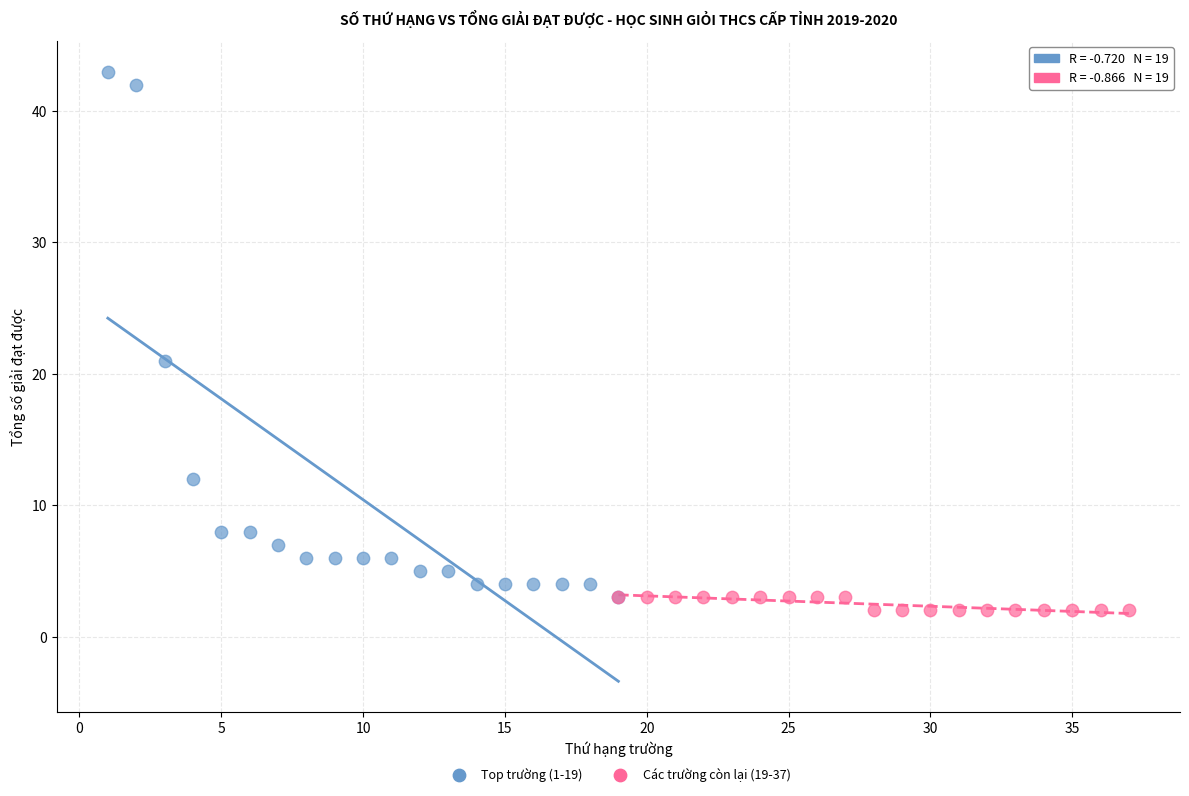

Which series reaches the maximum Y coordinate?

Top trường (1-19)